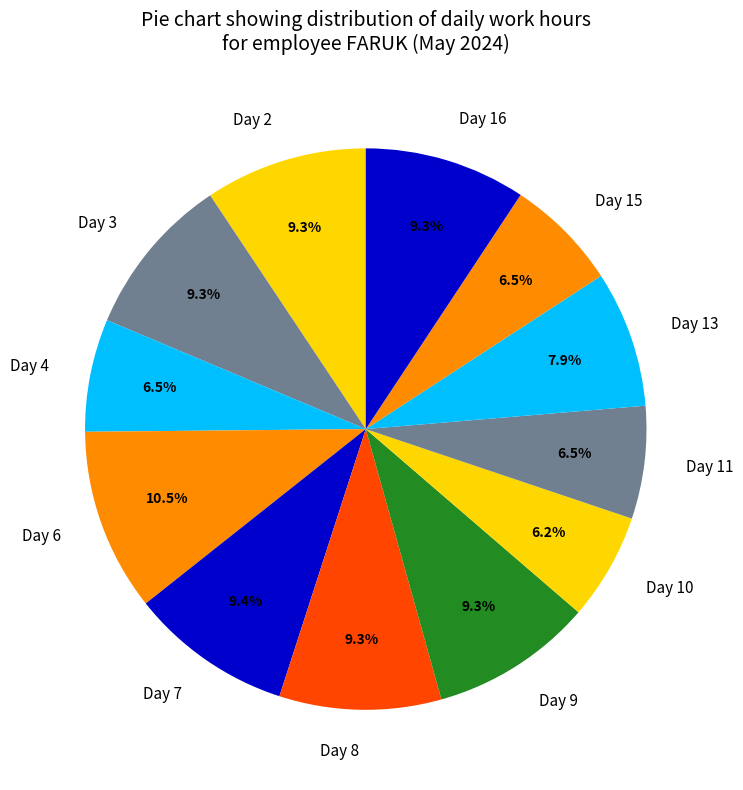

Is the sum of Day 2 and Day 10 greater than half?

No